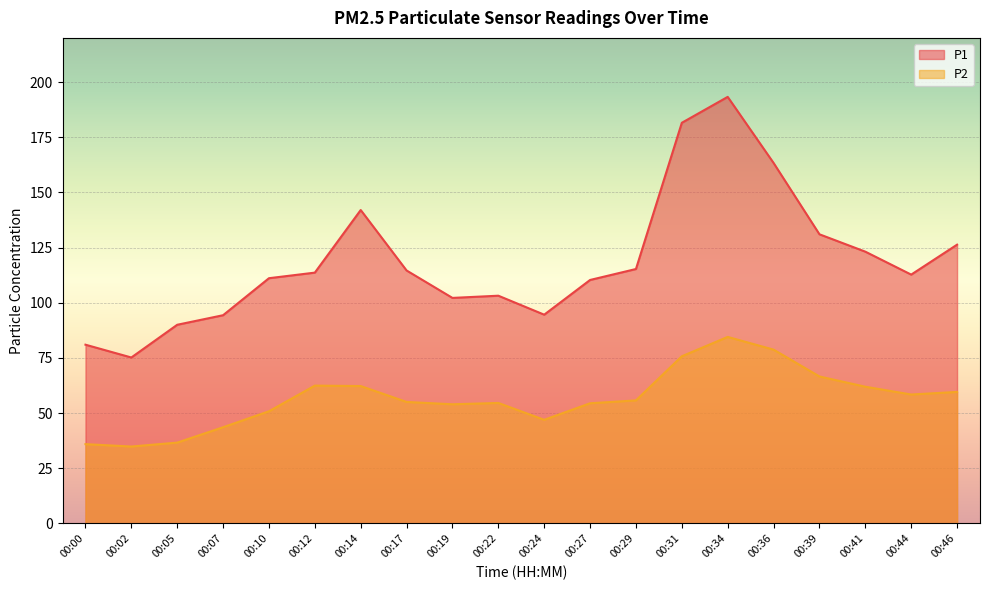

The value of P2 at 00:00 is 35.9. True or false?

True